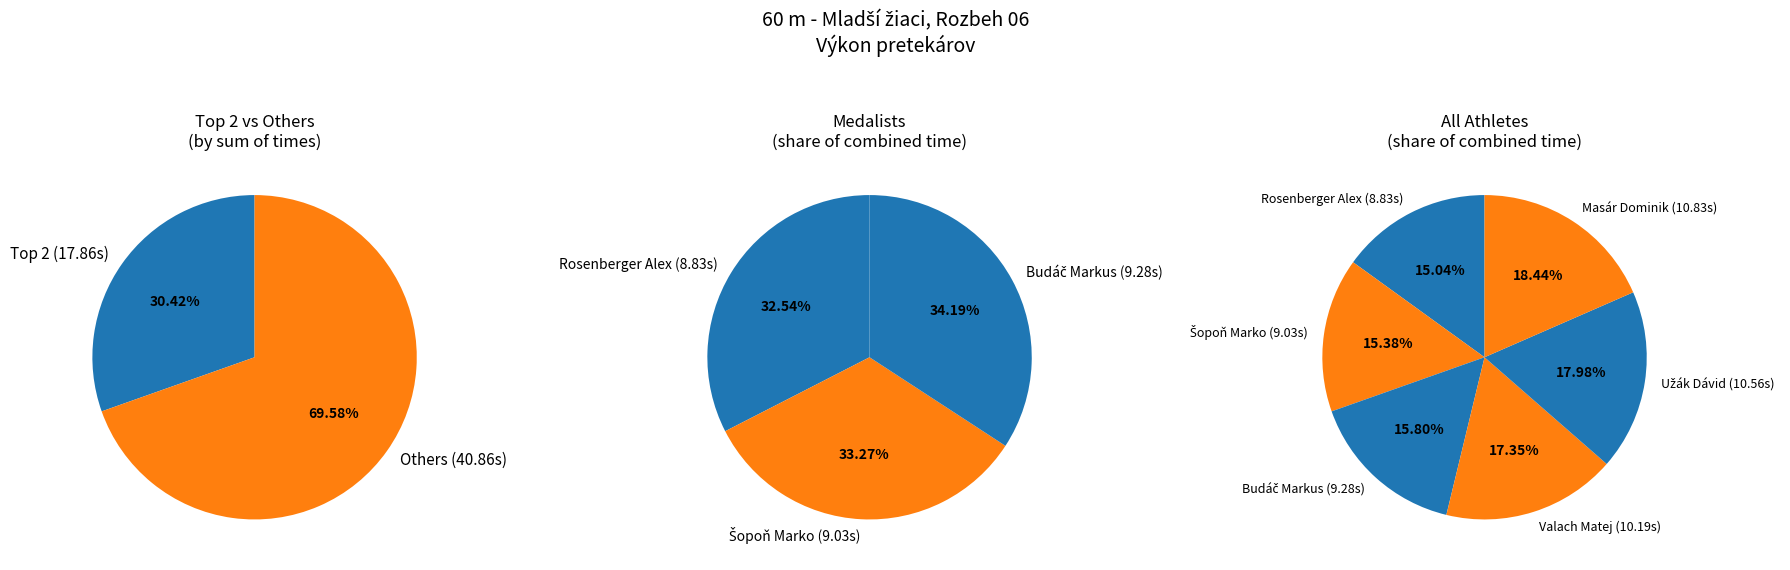

Does Valach Matej represent more than half of the total?

No